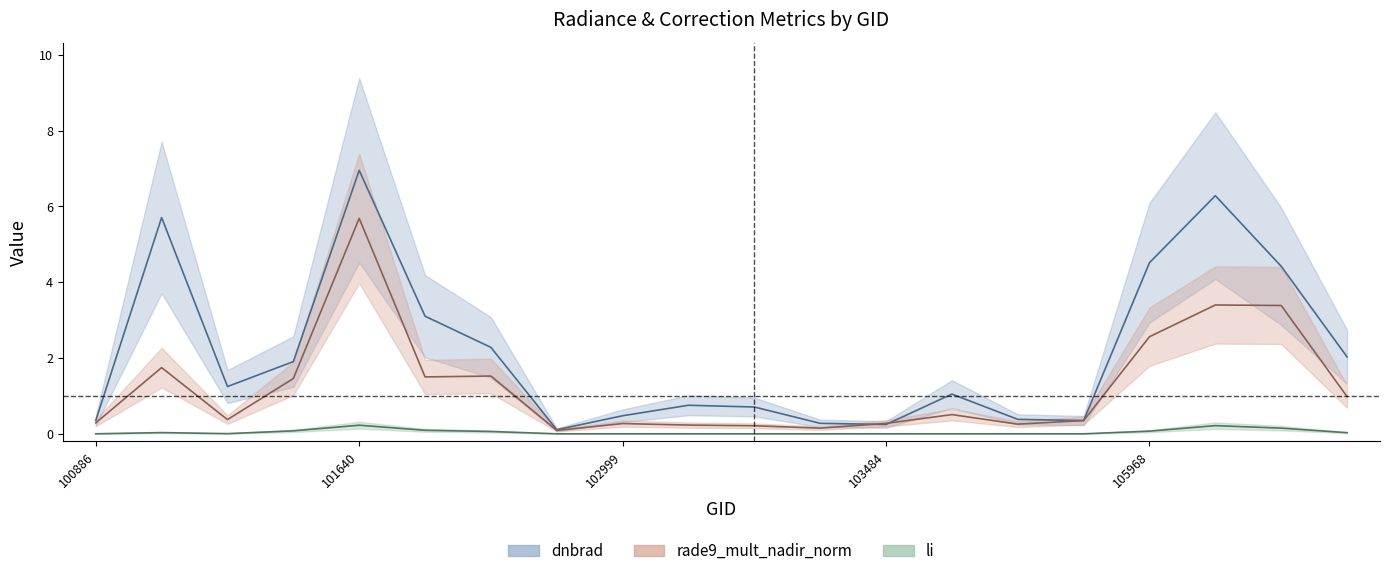

What is the difference between the maximum and minimum values in the dnbrad series?

6.8